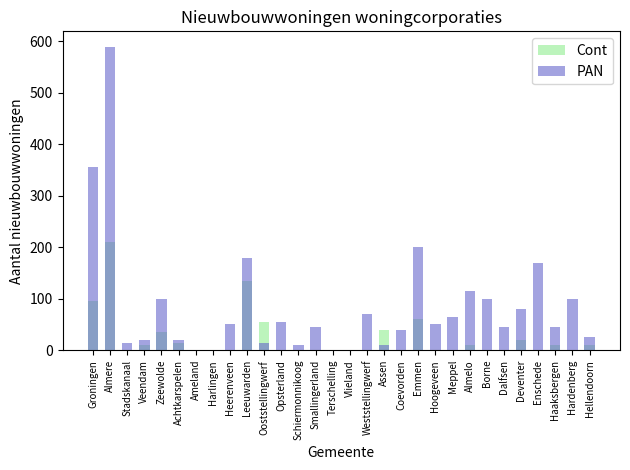

The PAN series shows 66 at Borne. True or false?

False